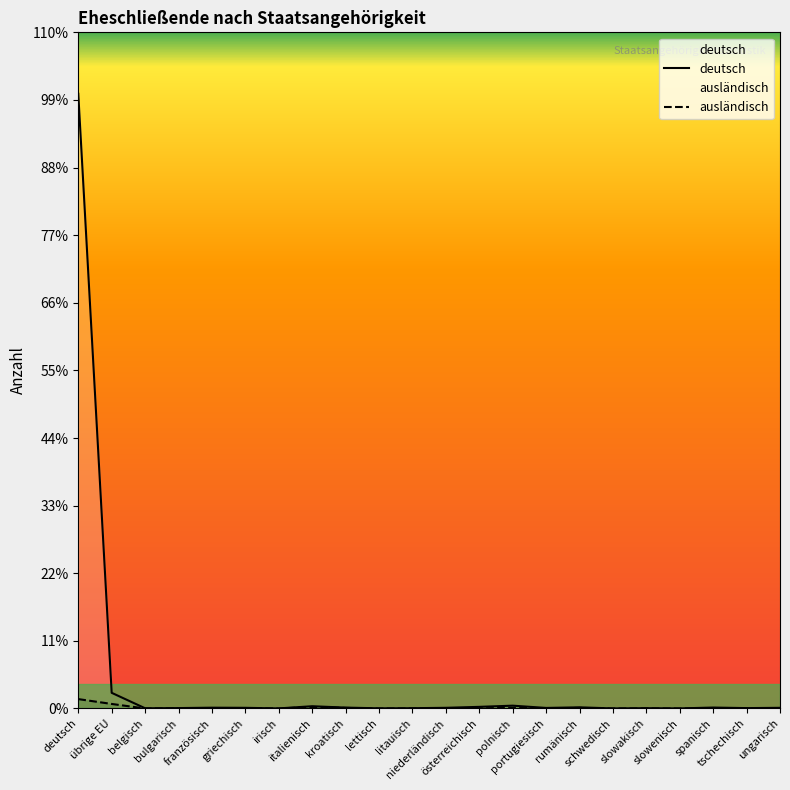

Reading left to right, transcribe all the data shown in this chart.

deutsch: 298387	7605	107	201	391	327	44	1097	436	85	144	331	797	1370	275	560	42	153	42	457	187	328
ausländisch: 4564	2205	3	72	18	129	0	739	284	0	9	40	54	355	40	284	0	17	0	40	4	80